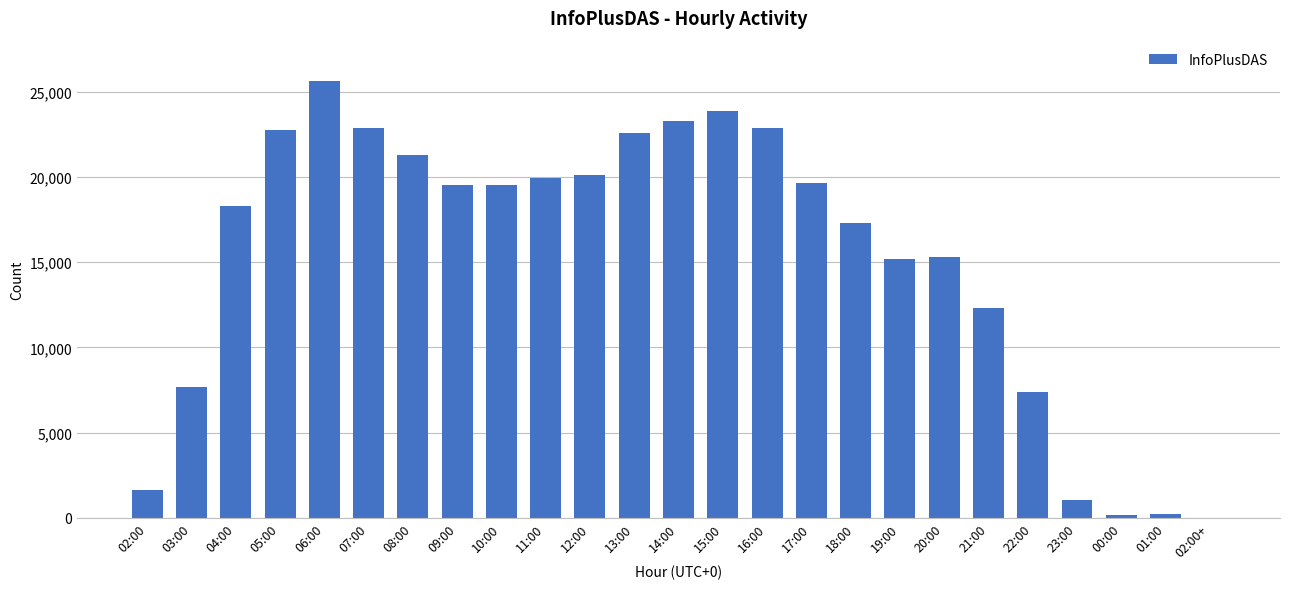

What is the sum of all values?

380484